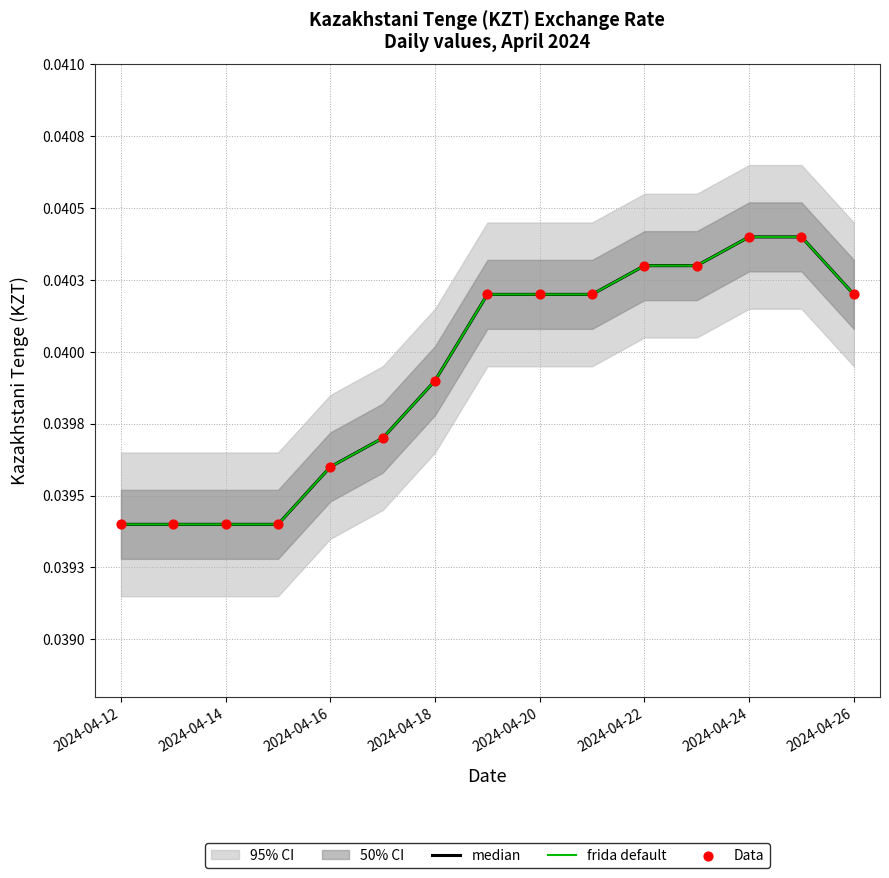

Which series has the largest total across all categories?

median